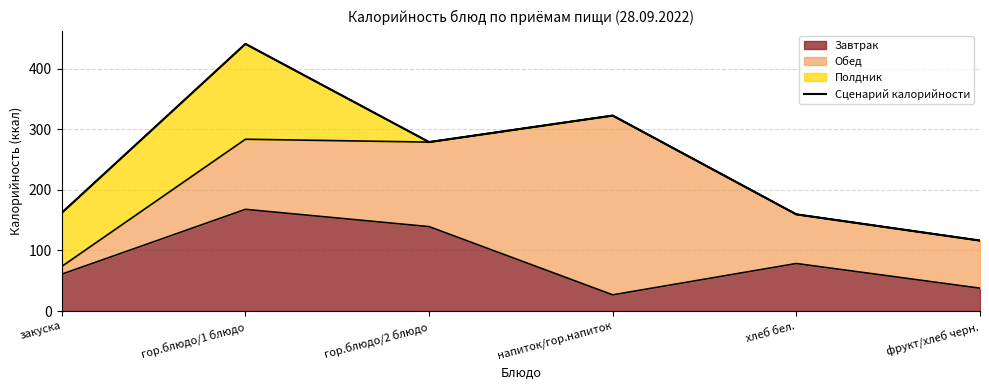

What is the value of the 2nd point from the left?

440.6